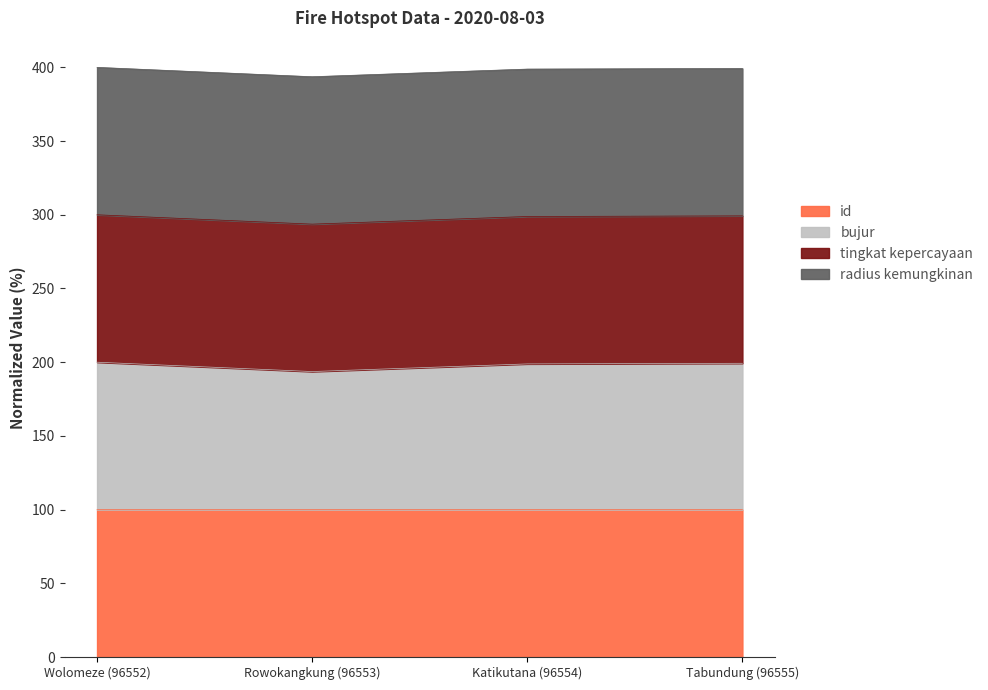

Read the bujur value at Tabundung (96555).

199.3